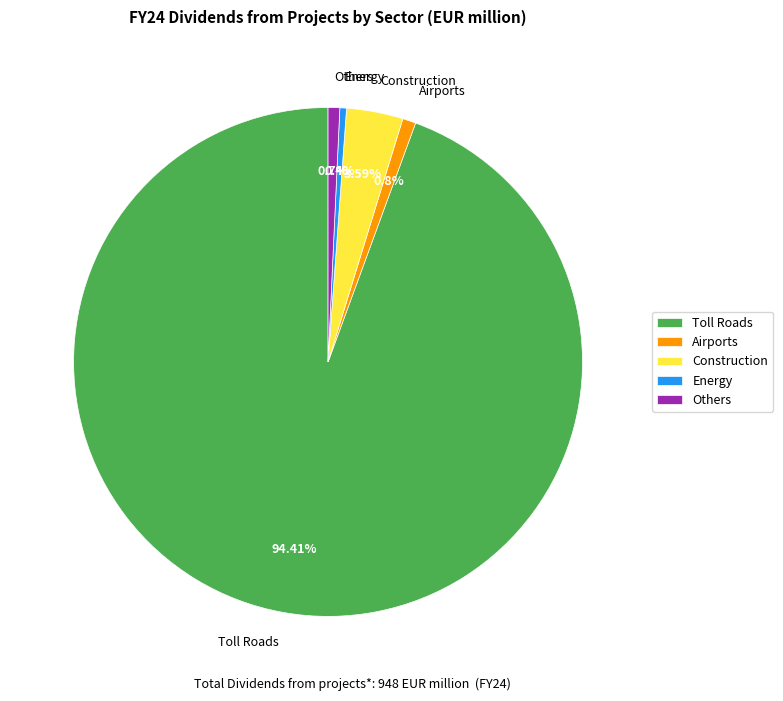

To the nearest percent, what is the combined percentage of Toll Roads and Others?

95%